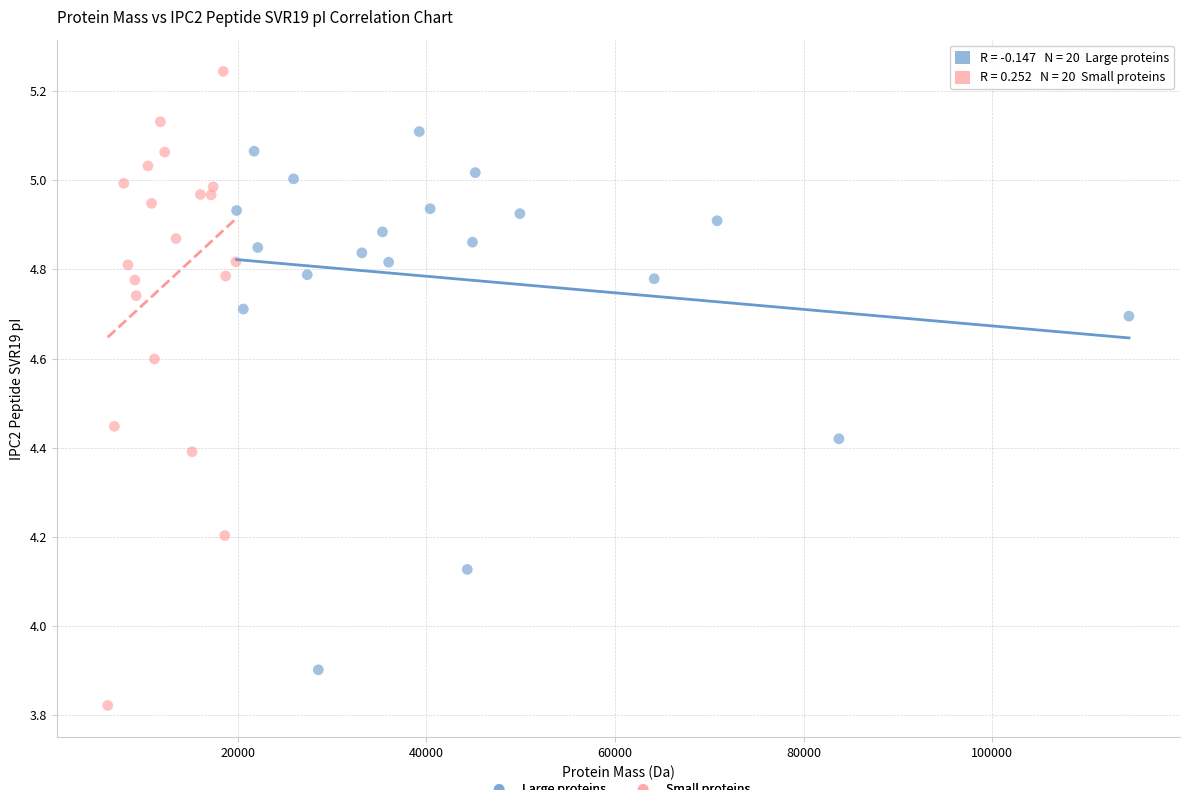

Which series has the widest spread of Y values?

Small proteins